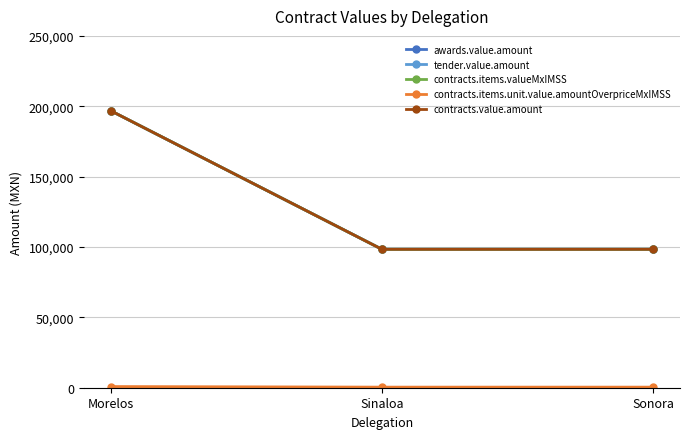

Is this an area chart (filled region under the line)?

No